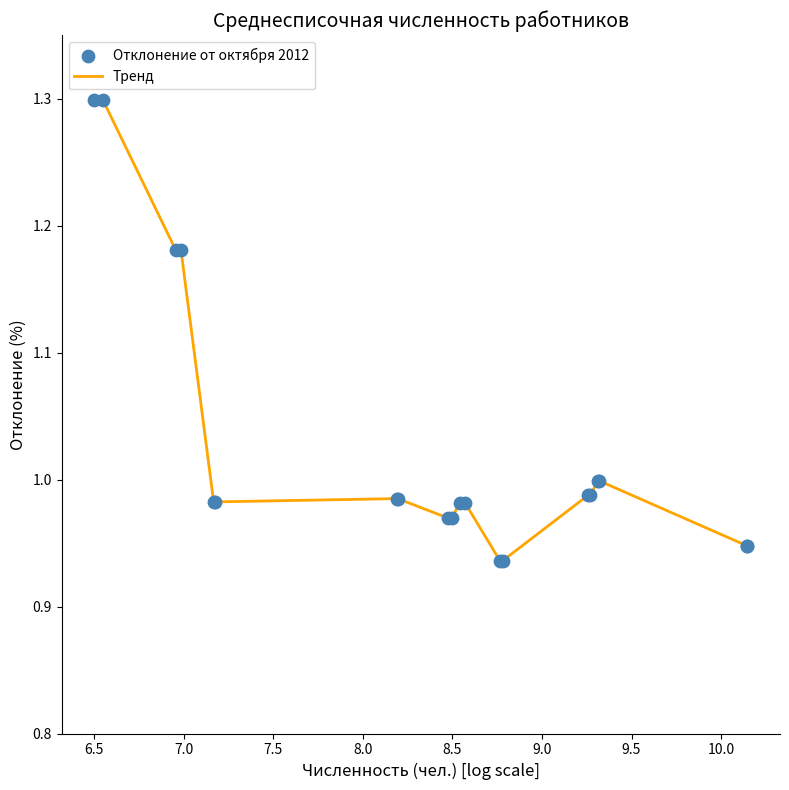

What is the difference between the maximum and minimum values?

0.4